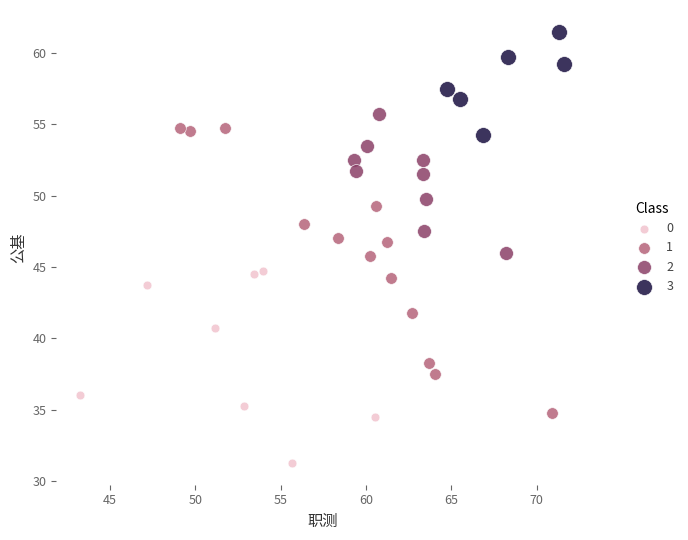

Which series reaches the maximum Y coordinate?

3